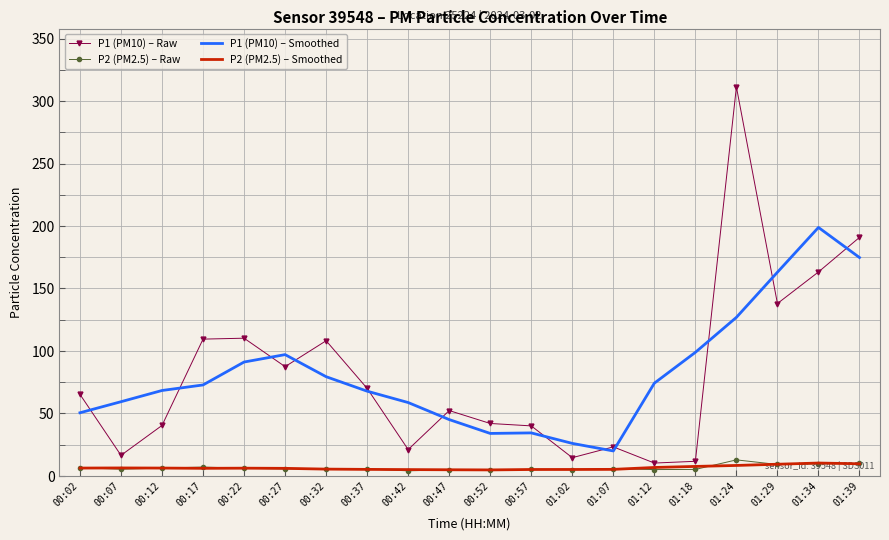

True or false: P2 (PM2.5) – Smoothed and P1 (PM10) – Smoothed intersect in this chart.

False